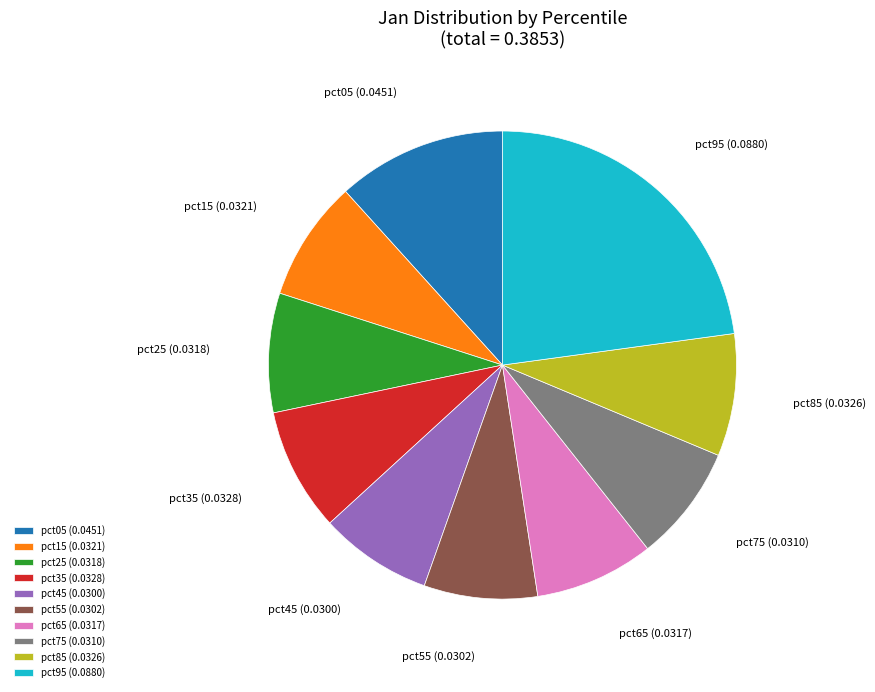

Is it true that pct35 is 19% of the pie?

False